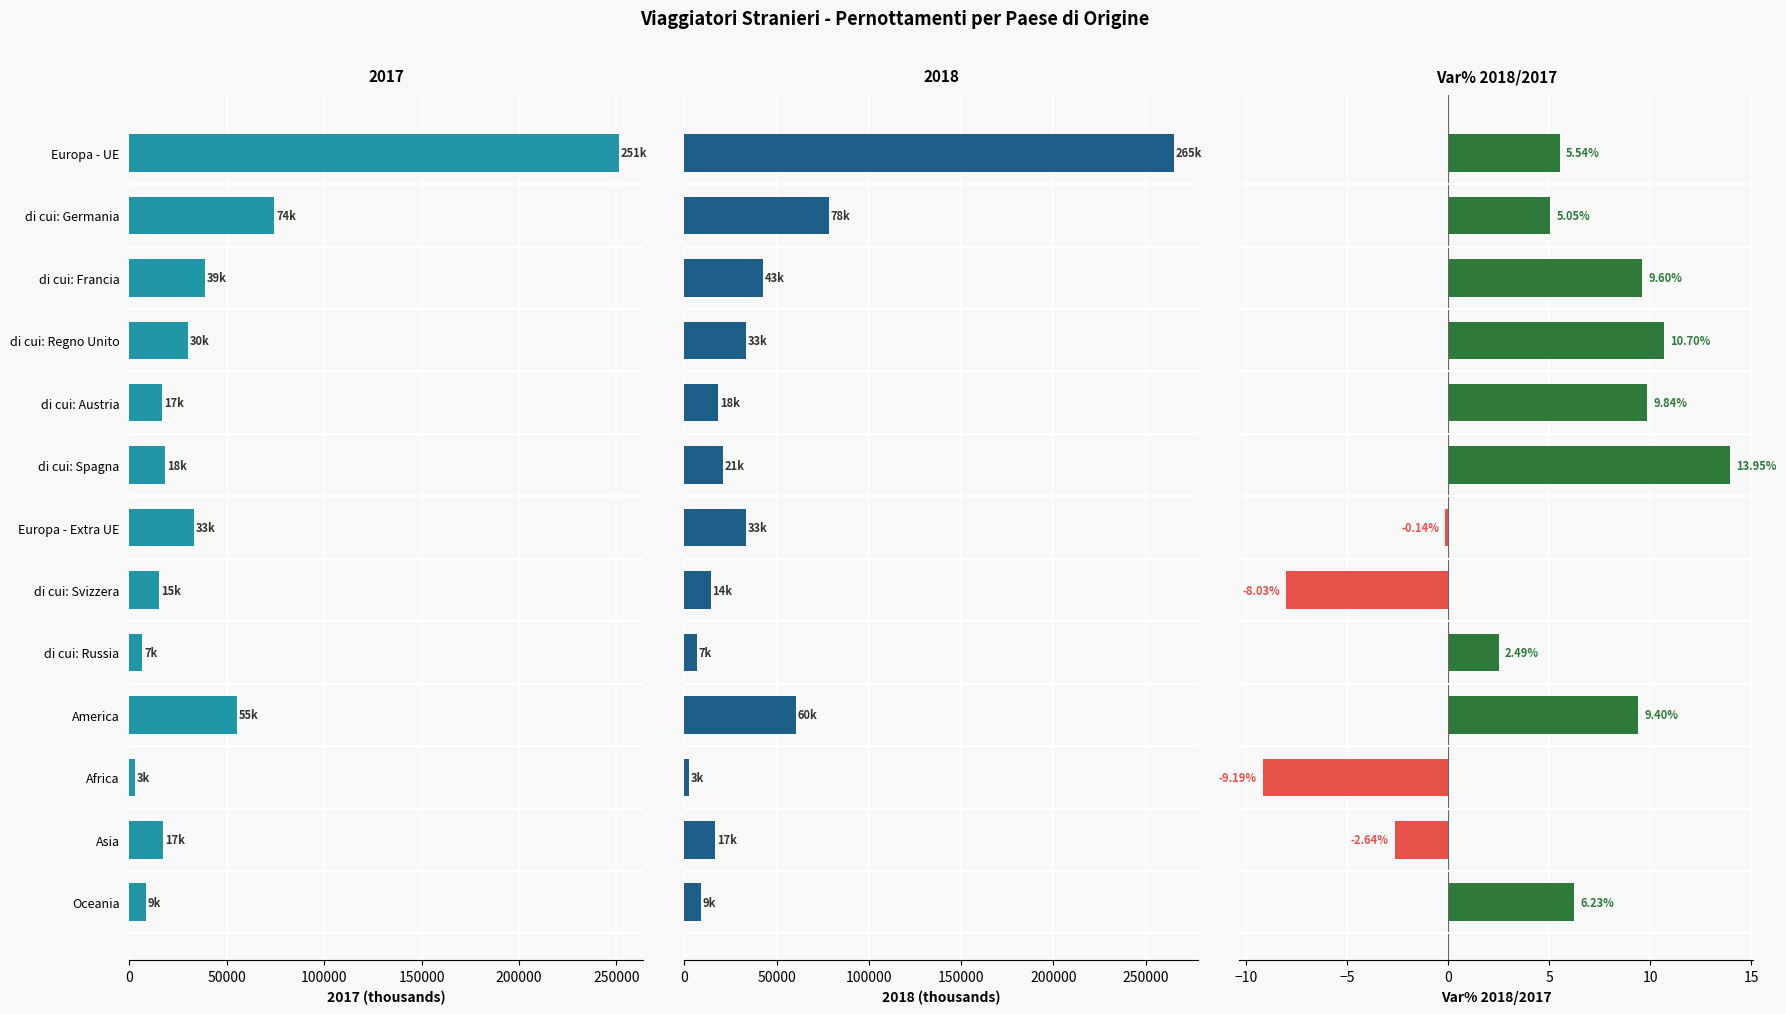

Which has a higher value, di cui: Austria or di cui: Svizzera?

di cui: Austria